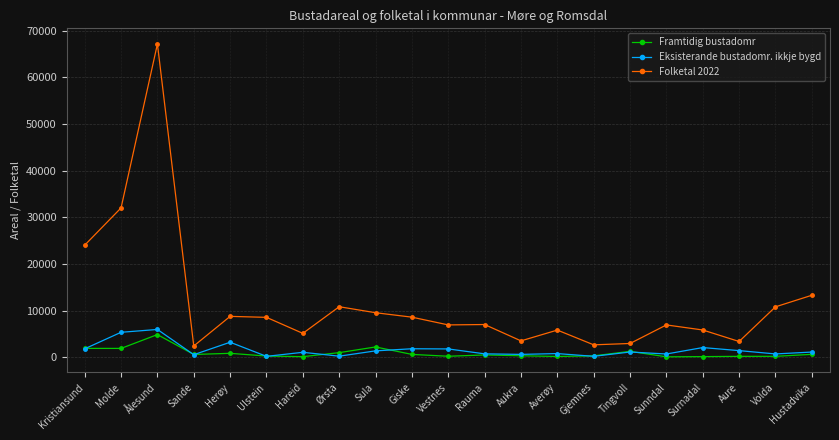

Which series has the largest total across all categories?

Folketal 2022